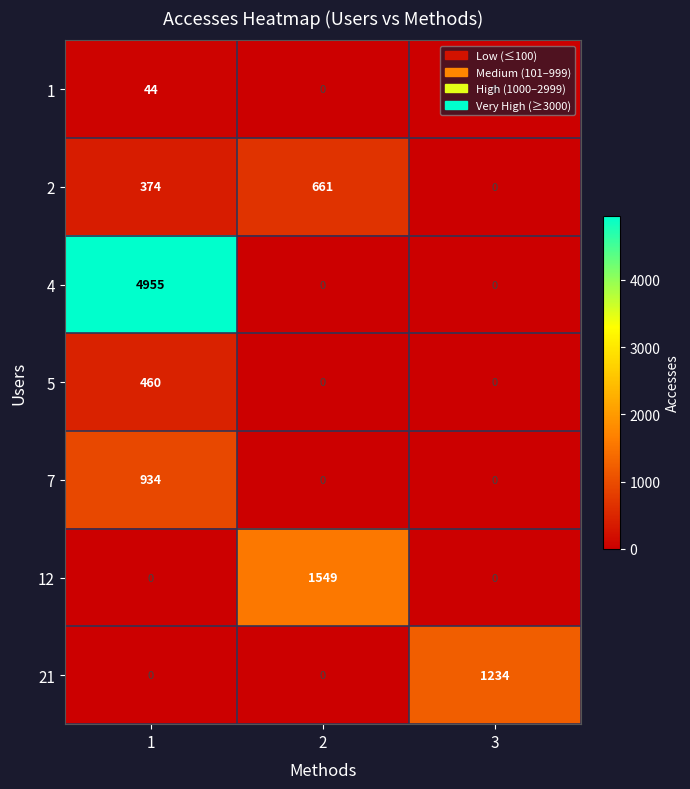

What is the sum of all 2 values?

1035